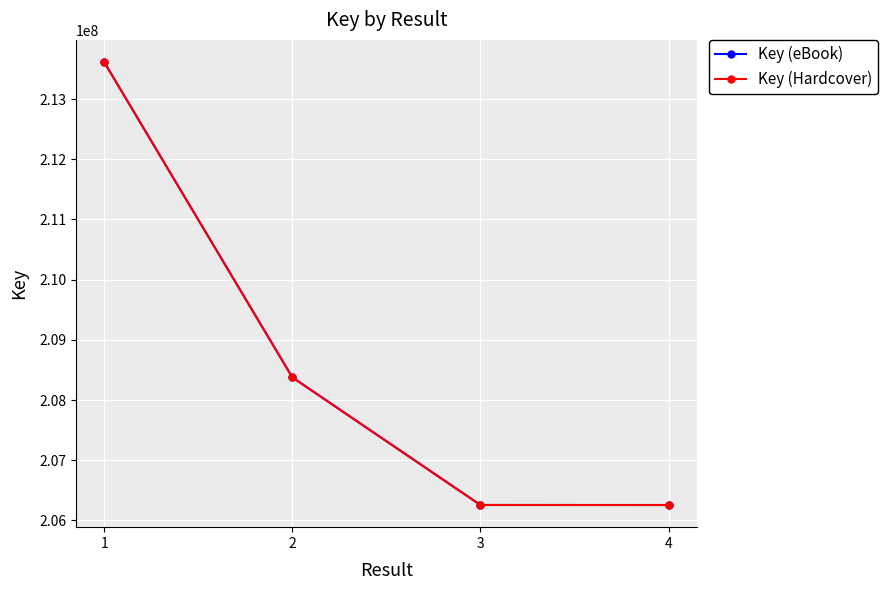

Reading left to right, extract all data points from this chart.

Key (eBook): 213614311	208377332	206257000	206256650
Key (Hardcover): 213614311	208377332	206257000	206256650